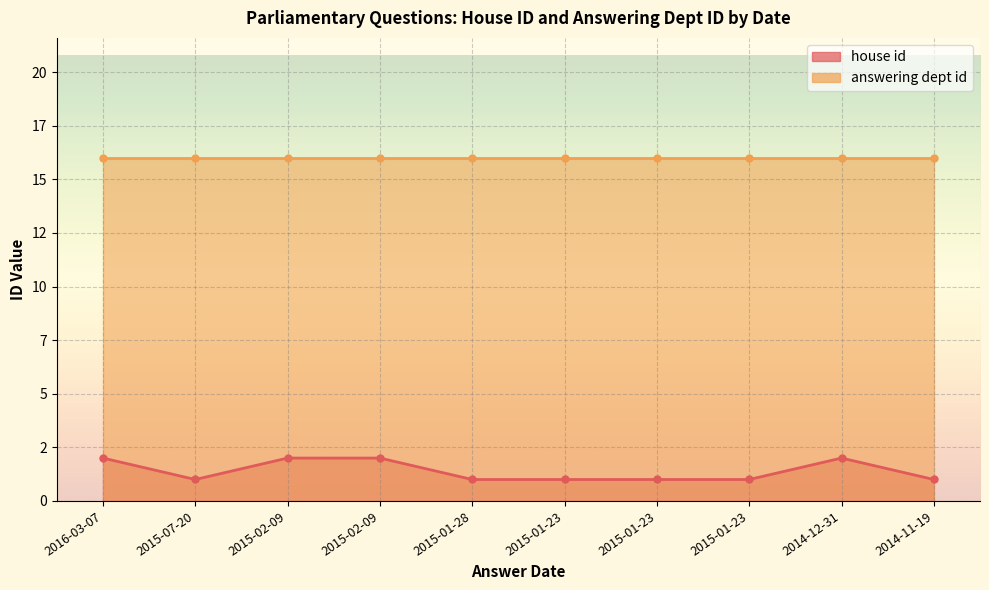

The chart shows a value of 1 at 2015-01-23. True or false?

True